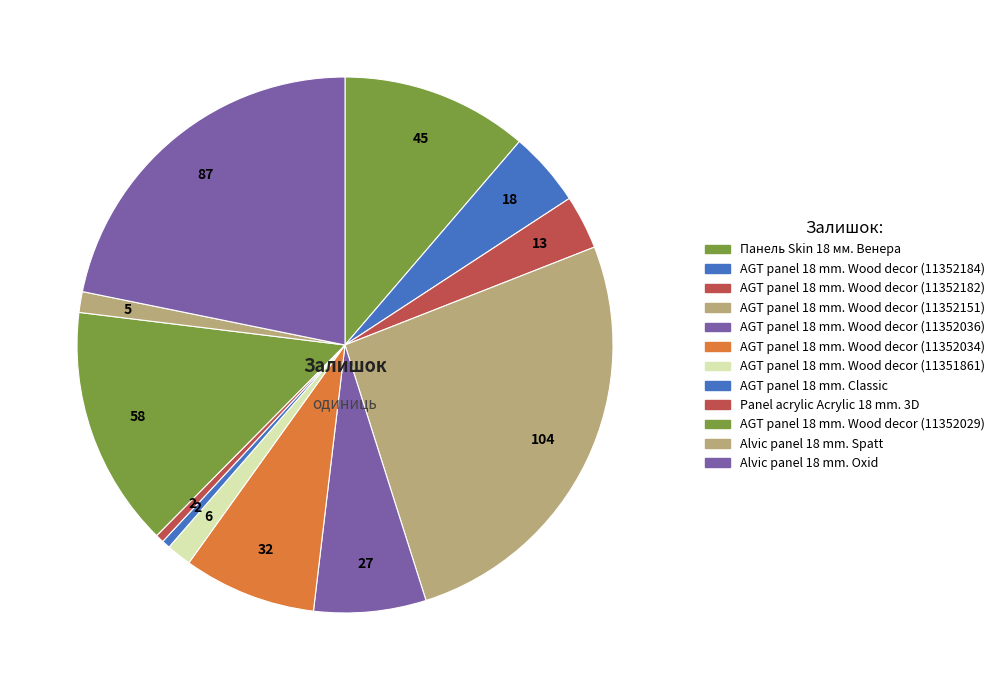

Count the number of slices in the pie.

12